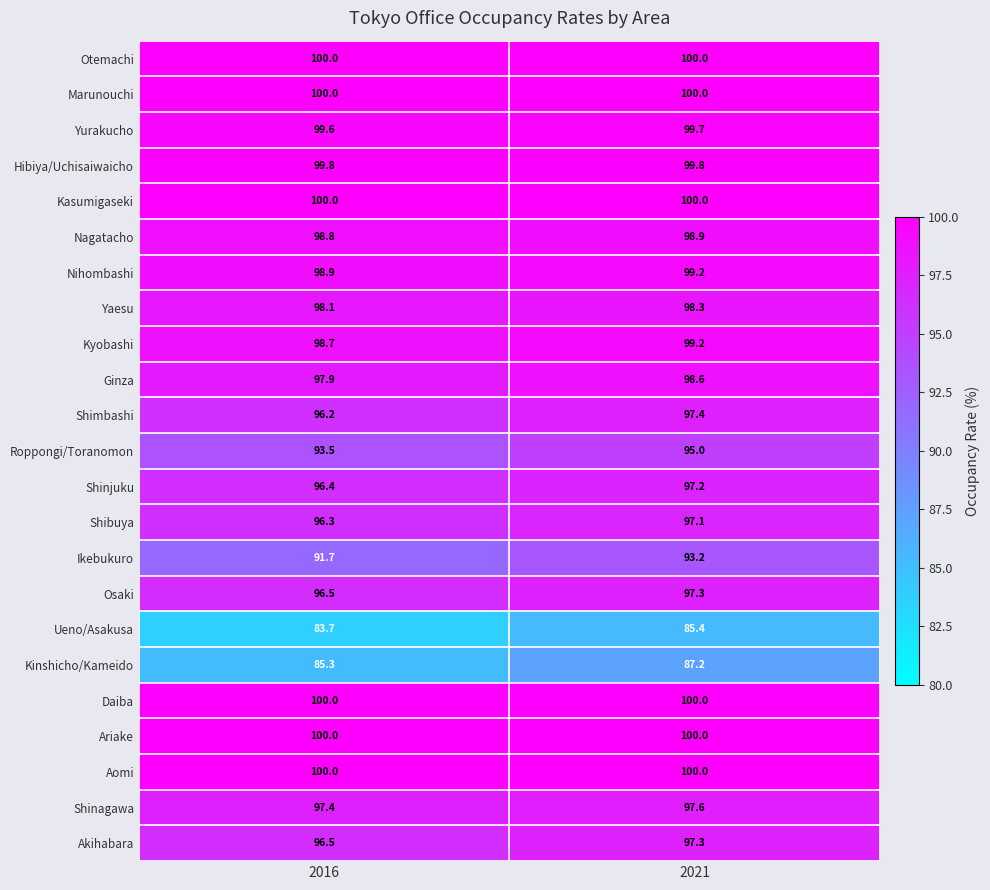

True or false: Kasumigaseki has a value of 23.2 at 2016.

False